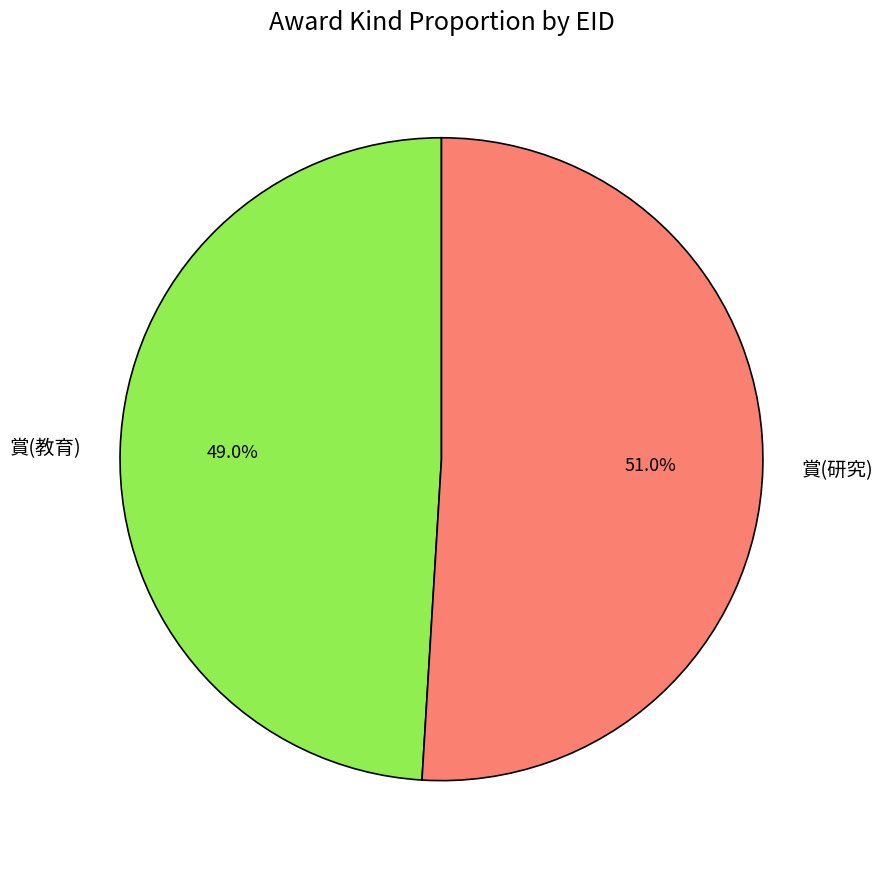

How many segments does this pie chart have?

2